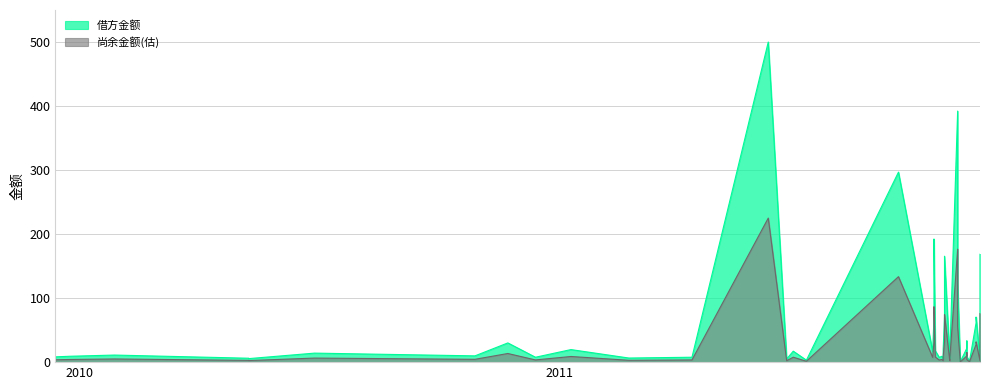

At which category does the chart reach its minimum across all series?

2011-11-02